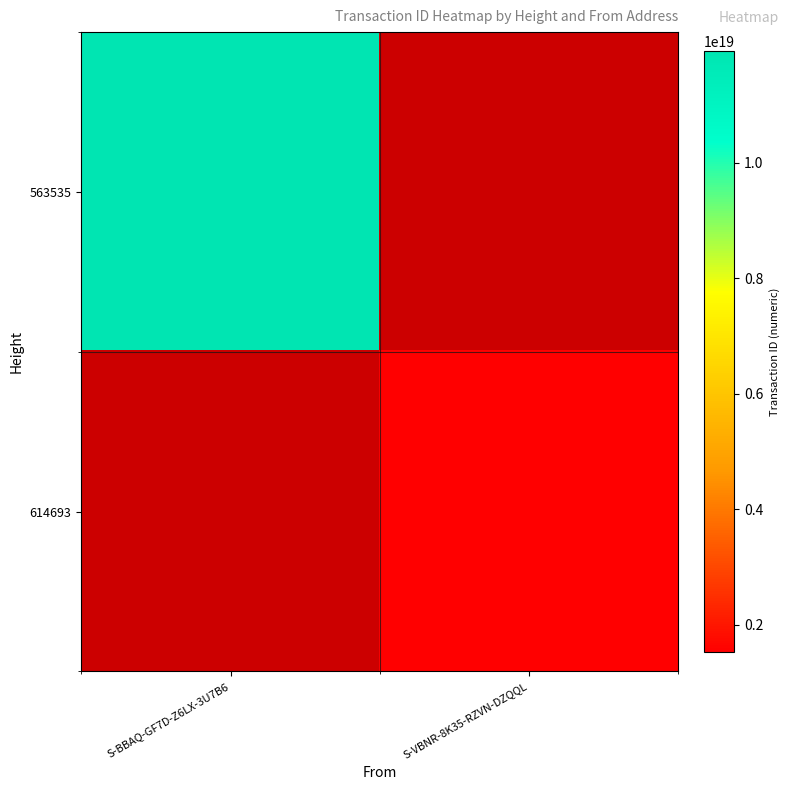

The value of 563535 at S-BBAQ-GF7D-Z6LX-3U7B6 is 11923549642839007232.0. True or false?

True